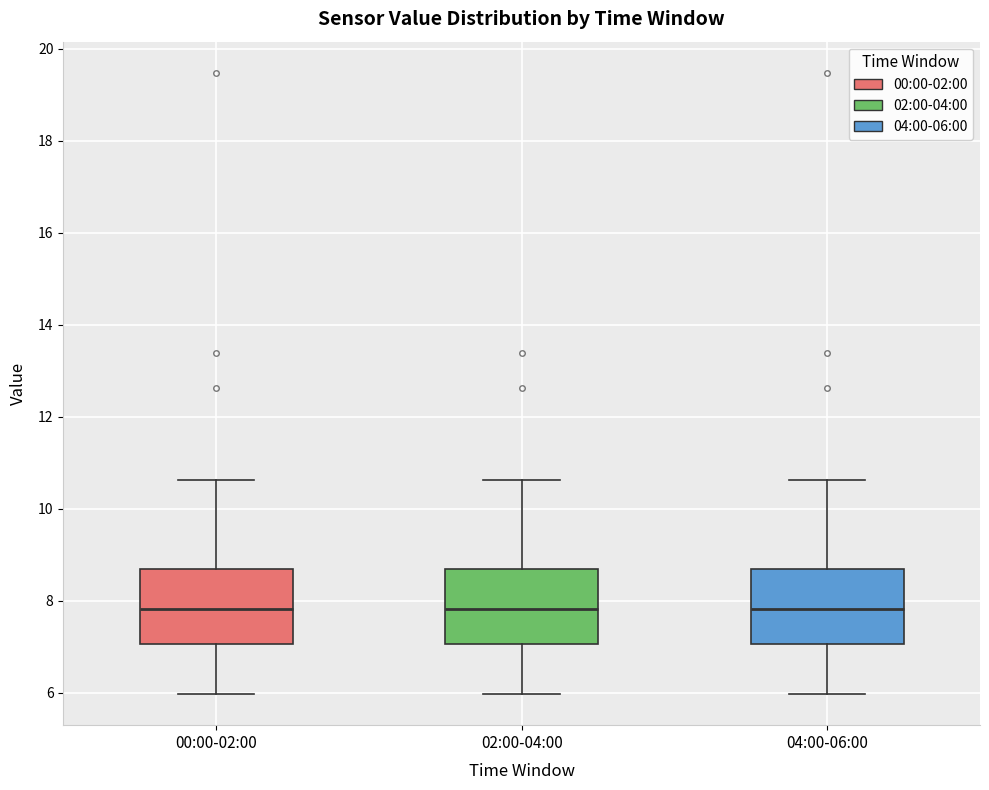

Reading left to right, read every box against the y-axis: the position of its median line, the range the box covers, and the ends of its whiskers. The values are not printed on the chart, so give them approximately, as read against the axis.

00:00-02:00: median 7.8, box 7.0 to 8.6, whiskers 6.0 to 10.6
02:00-04:00: median 7.8, box 7.0 to 8.6, whiskers 6.0 to 10.6
04:00-06:00: median 7.8, box 7.0 to 8.6, whiskers 6.0 to 10.6